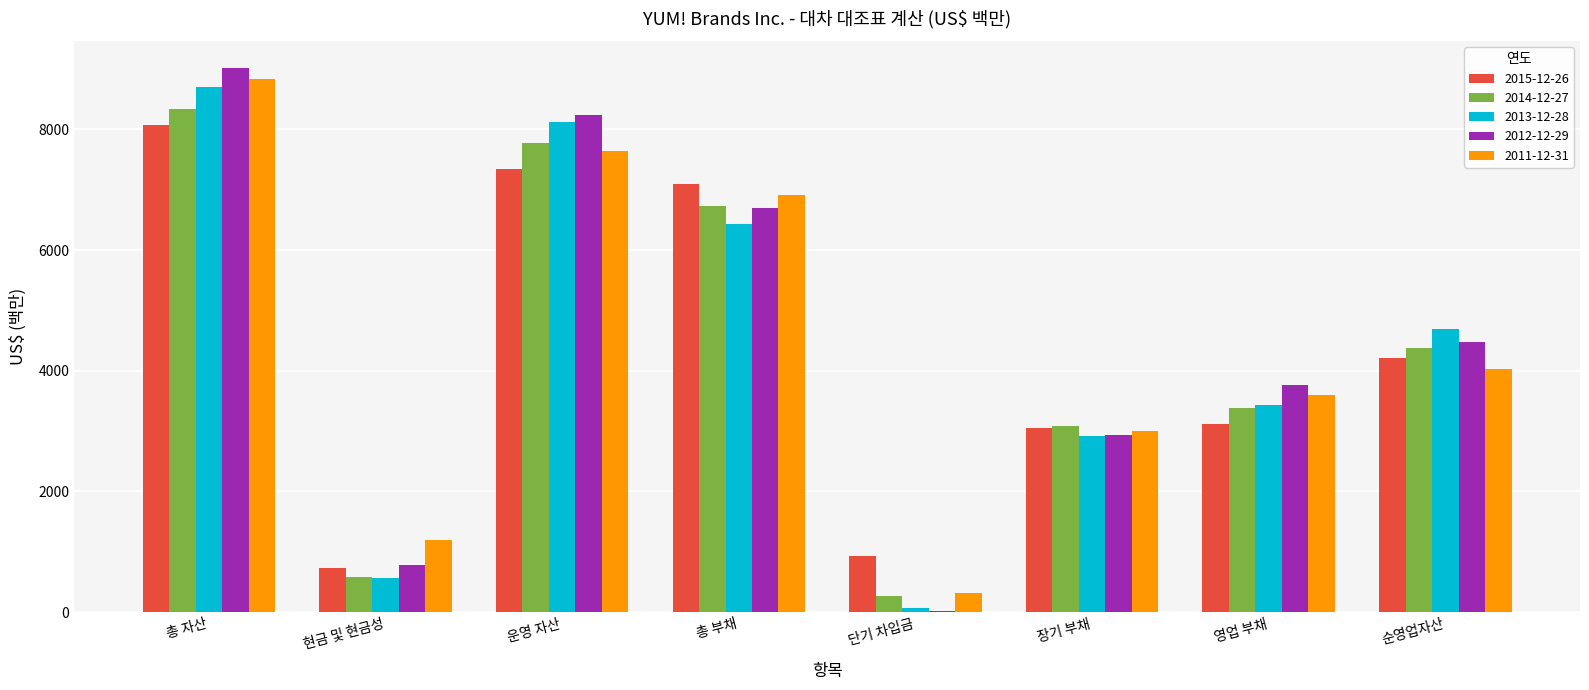

What is the maximum value shown in the chart?

9011